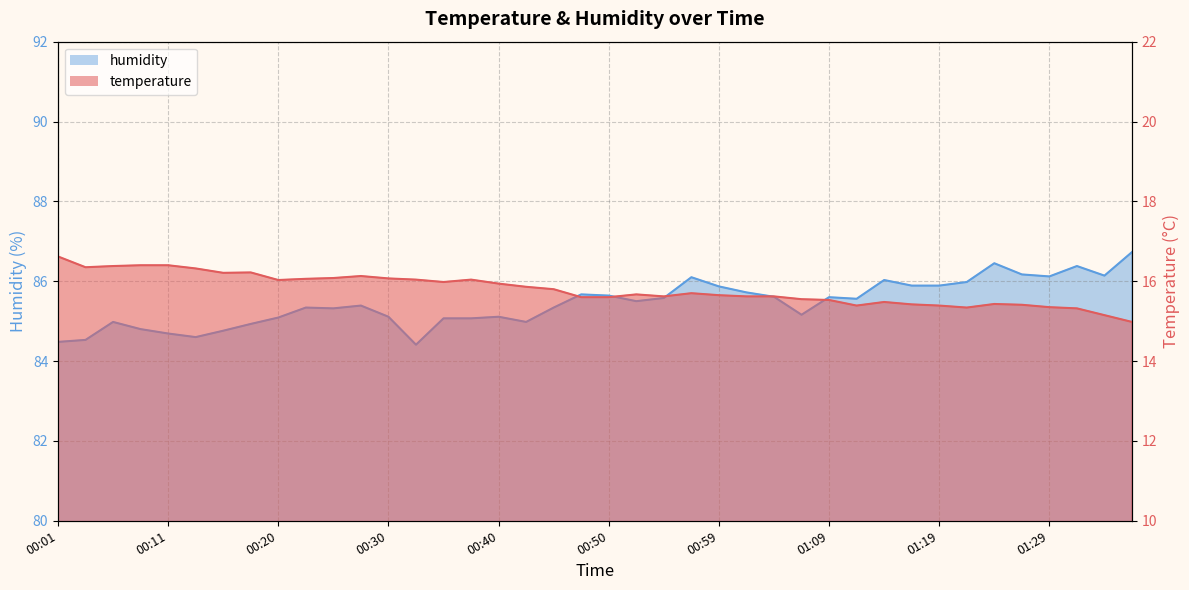

Which series has the largest range (max minus min)?

humidity